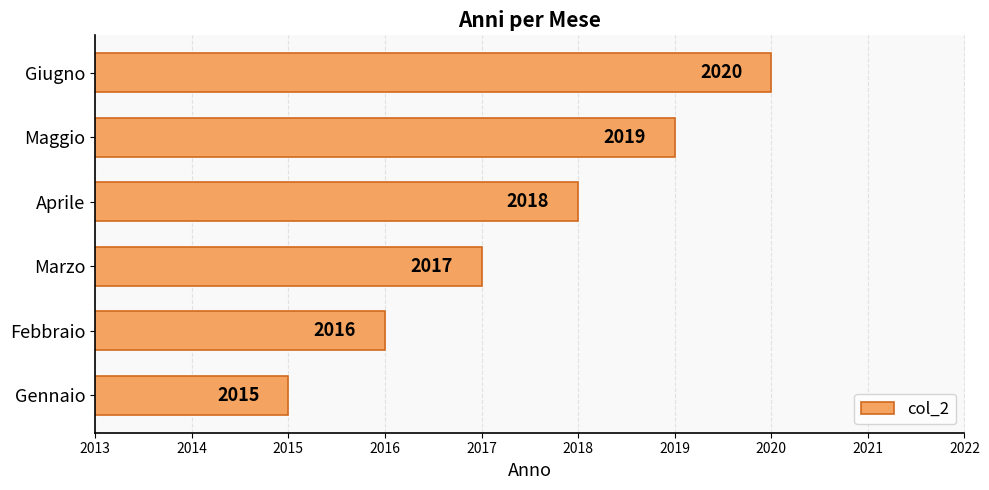

At which category does the chart reach its peak across all series?

Giugno